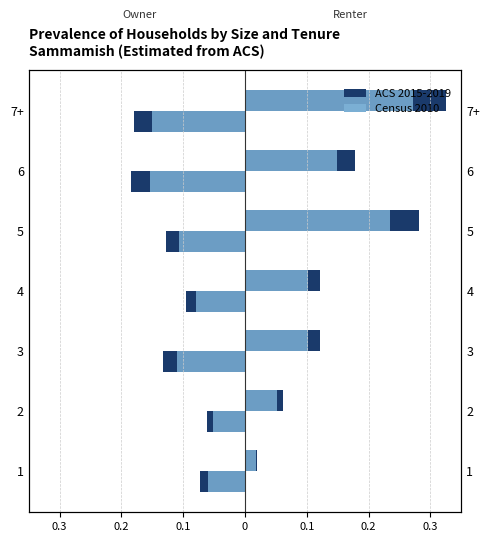

What is the value of the Renter ACS 2015-2019 bar at the 4th from the left?

0.1